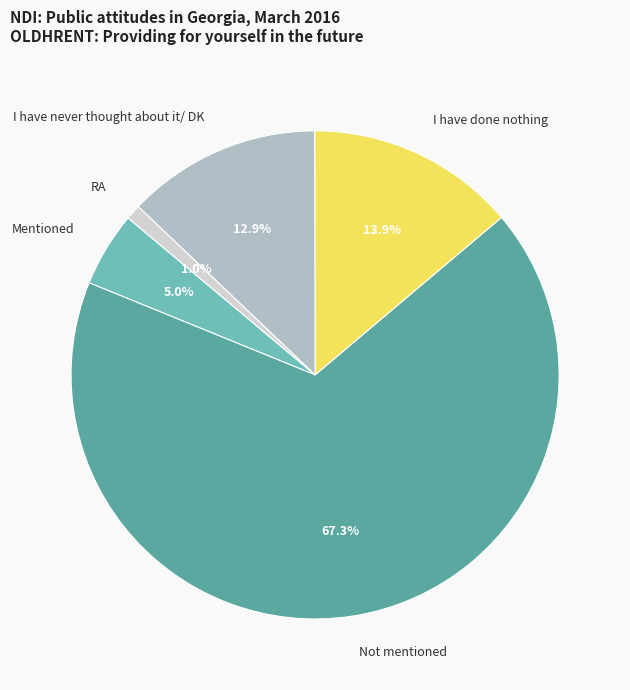

Is there any slice that represents more than half of the pie?

Yes